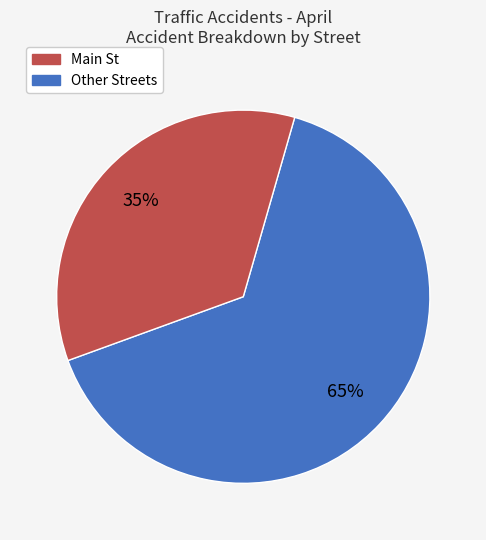

Is there any slice that represents more than half of the pie?

Yes